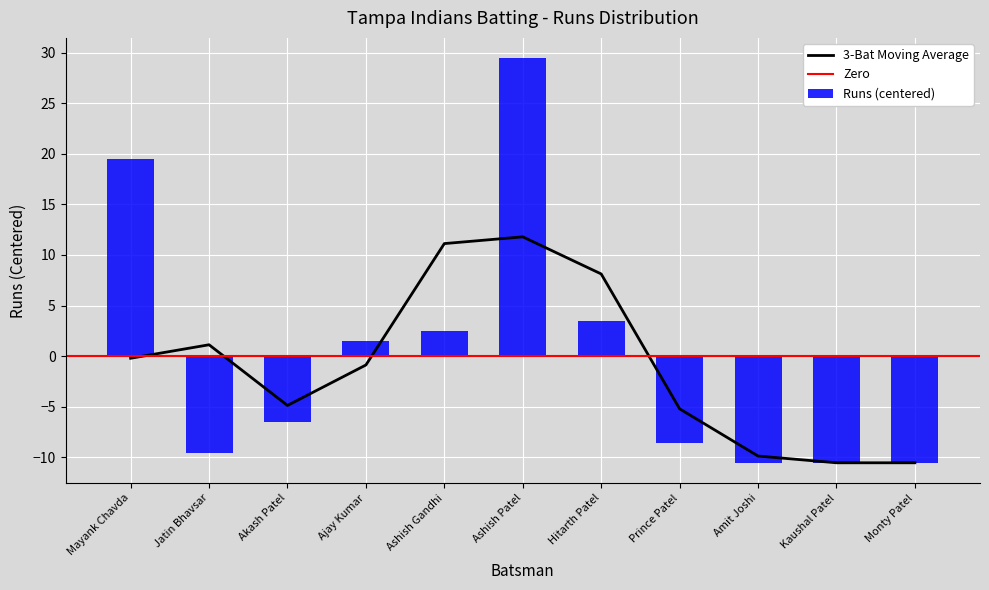

True or false: 3-Bat Moving Average has a value of -2.3 at Monty Patel.

False